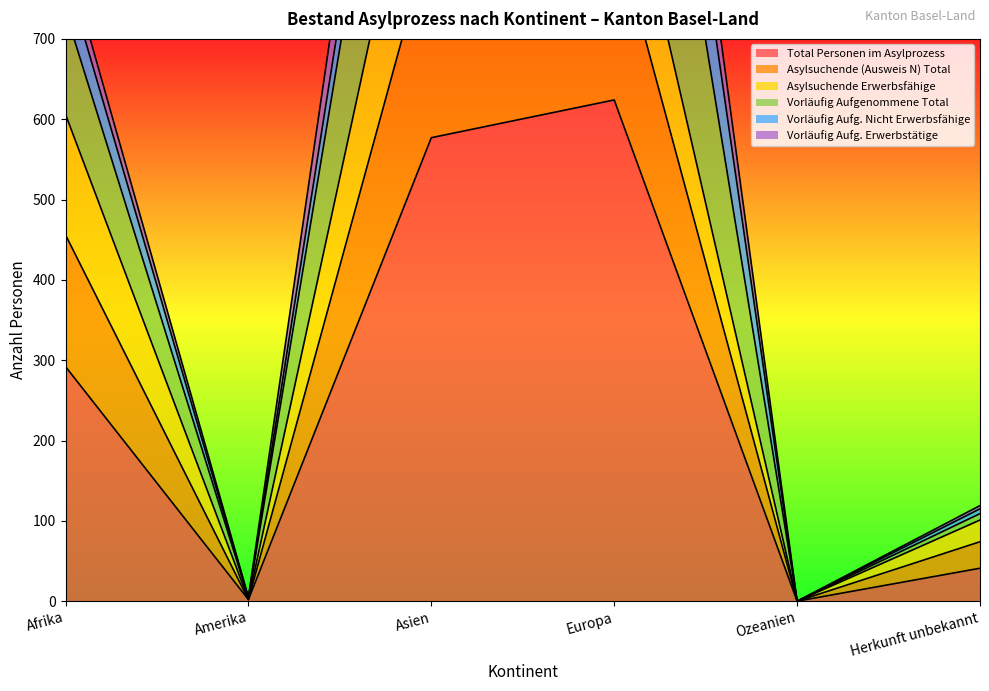

Is the value of Vorläufig Aufgenommene Total at Amerika greater than the value of Asylsuchende (Ausweis N) Total at Ozeanien?

Yes